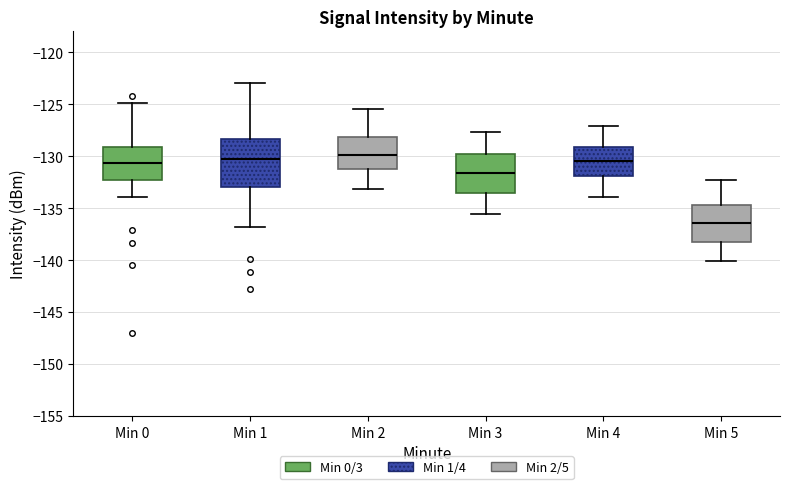

Reading left to right, read every box against the y-axis: the position of its median line, the range the box covers, and the ends of its whiskers. The values are not printed on the chart, so give them approximately, as read against the axis.

Min 0: median -130.5, box -132.5 to -129.0, whiskers -134.0 to -125.0
Min 1: median -130.0, box -133.0 to -128.5, whiskers -137.0 to -123.0
Min 2: median -130.0, box -131.0 to -128.0, whiskers -133.0 to -125.5
Min 3: median -131.5, box -133.5 to -130.0, whiskers -135.5 to -127.5
Min 4: median -130.5, box -132.0 to -129.0, whiskers -134.0 to -127.0
Min 5: median -136.5, box -138.0 to -134.5, whiskers -140.0 to -132.5